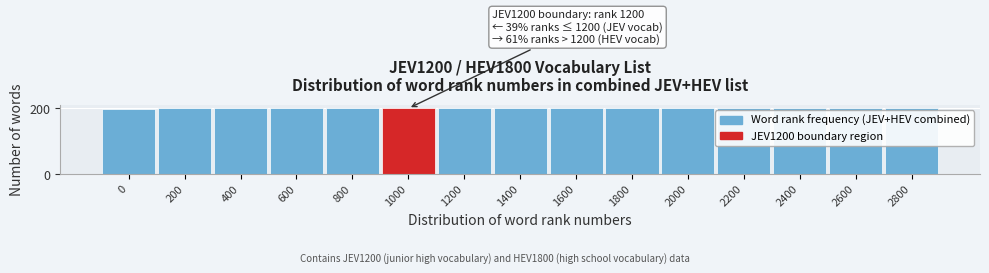

Reading right to left, extract all data points from this chart.

2800=201	2600=200	2400=200	2200=200	2000=200	1800=200	1600=200	1400=200	1200=200	1000=200	800=200	600=200	400=200	200=200	0=198